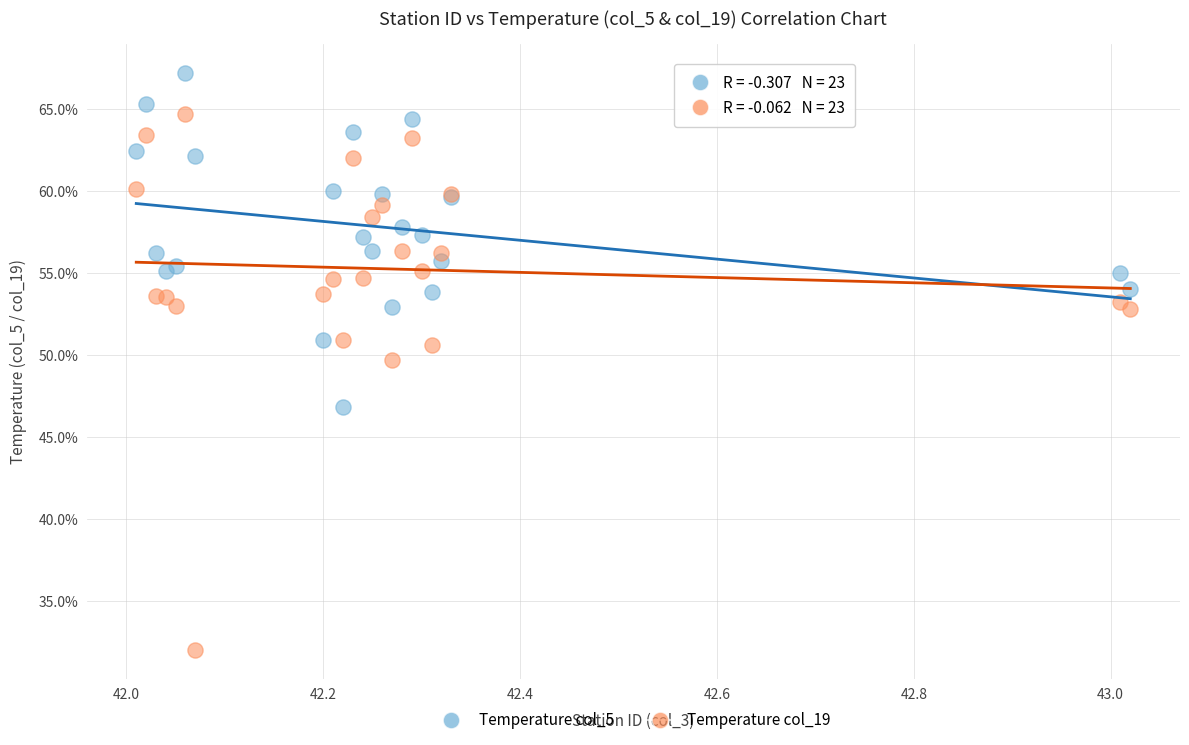

Across all series, what Y value is closest to 49?

49.7